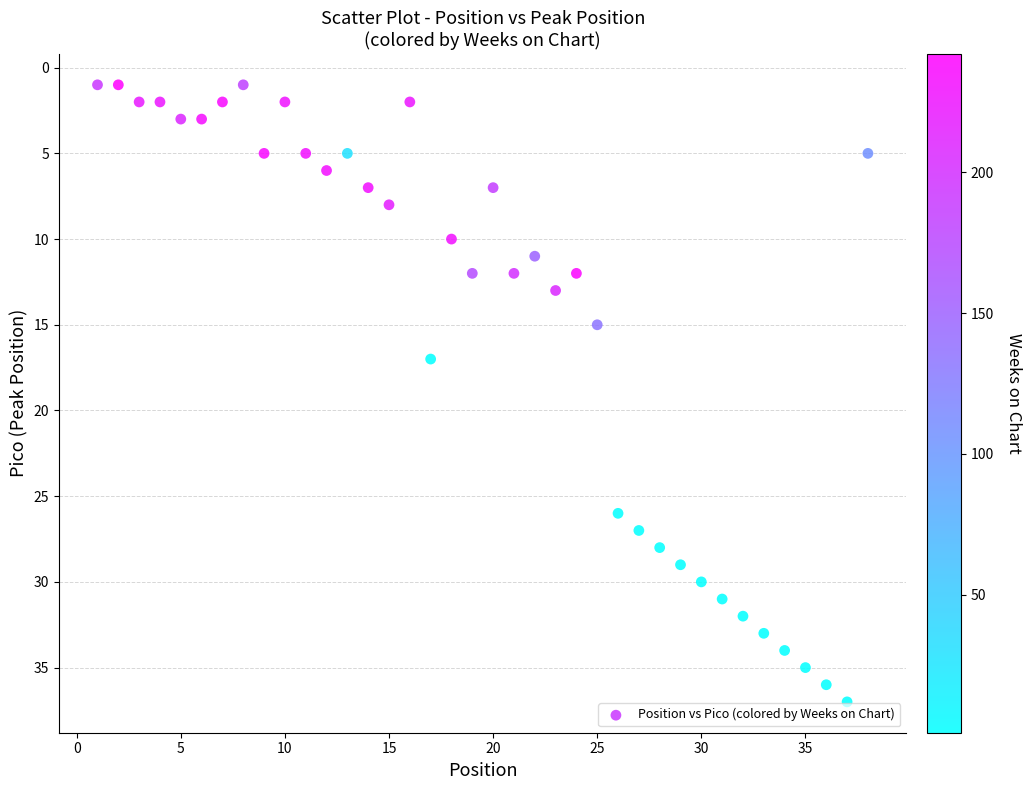

What Y value in the scatter plot is closest to 19?

17